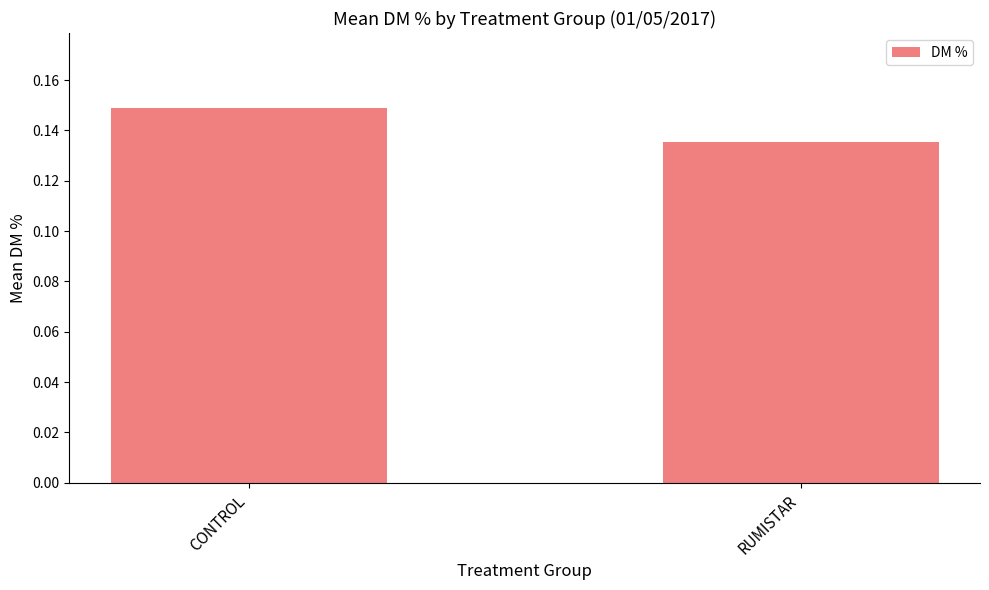

Between CONTROL and RUMISTAR, which is larger?

CONTROL